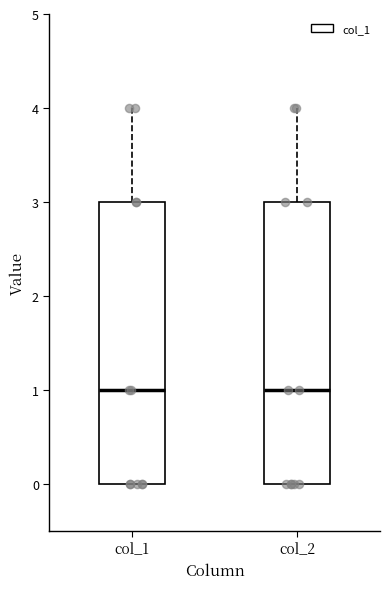

Where is the lower edge of the box for col_1 on the y-axis? The values are not printed on the chart, so give them approximately, as read against the axis.

0